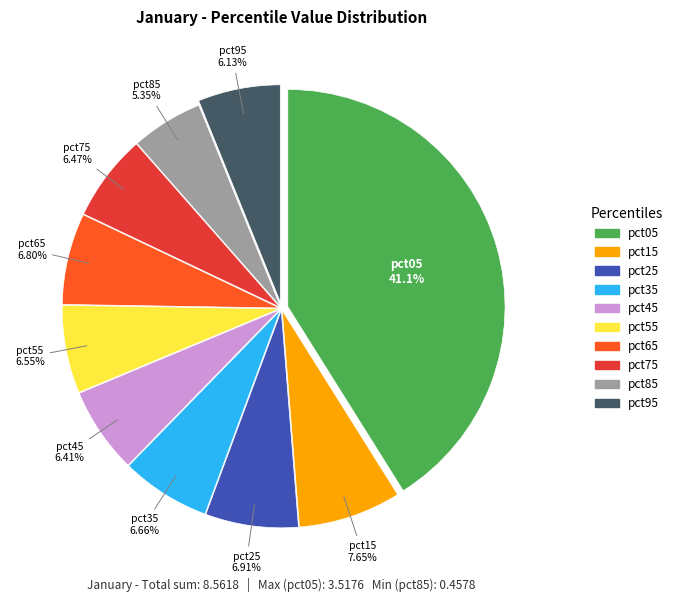

What is the largest slice in the pie chart?

pct05